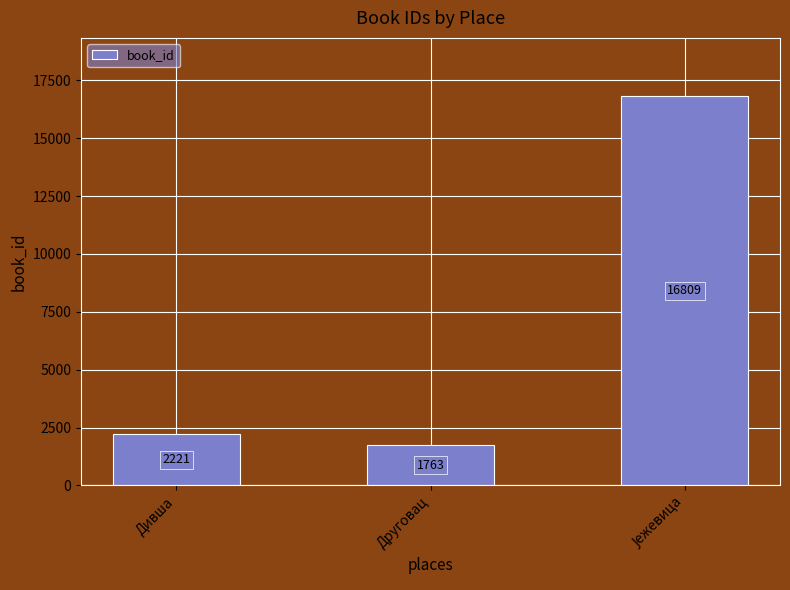

The chart shows a value of 1293 at Дивша. True or false?

False